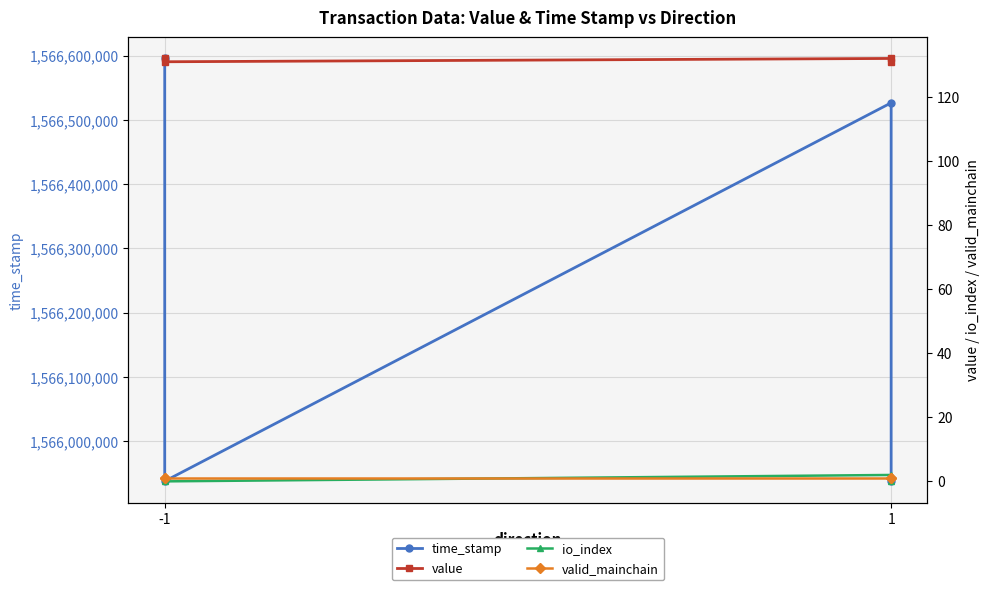

True or false: value has more than 1 points higher than both neighbors.

False